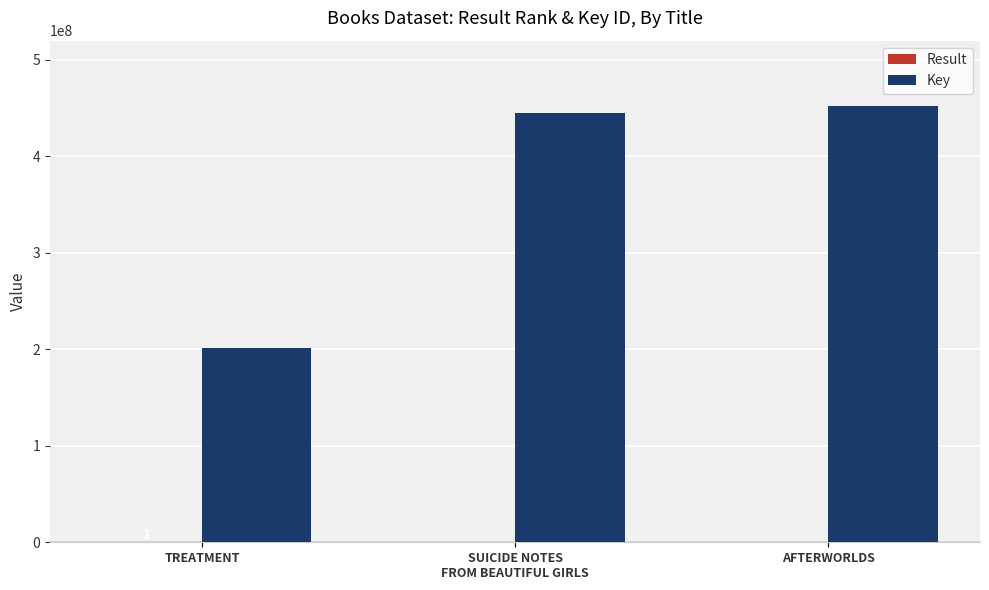

Which series has the largest total across all categories?

Key